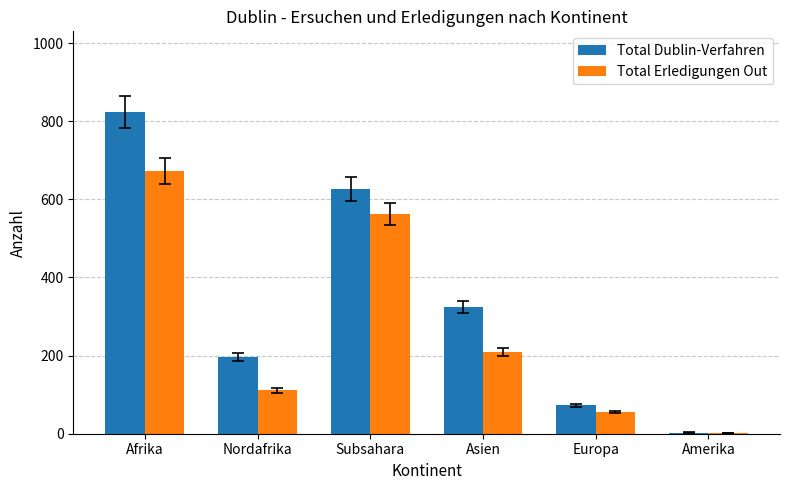

Between Asien and Europa, which series saw the biggest shift?

Total Dublin-Verfahren